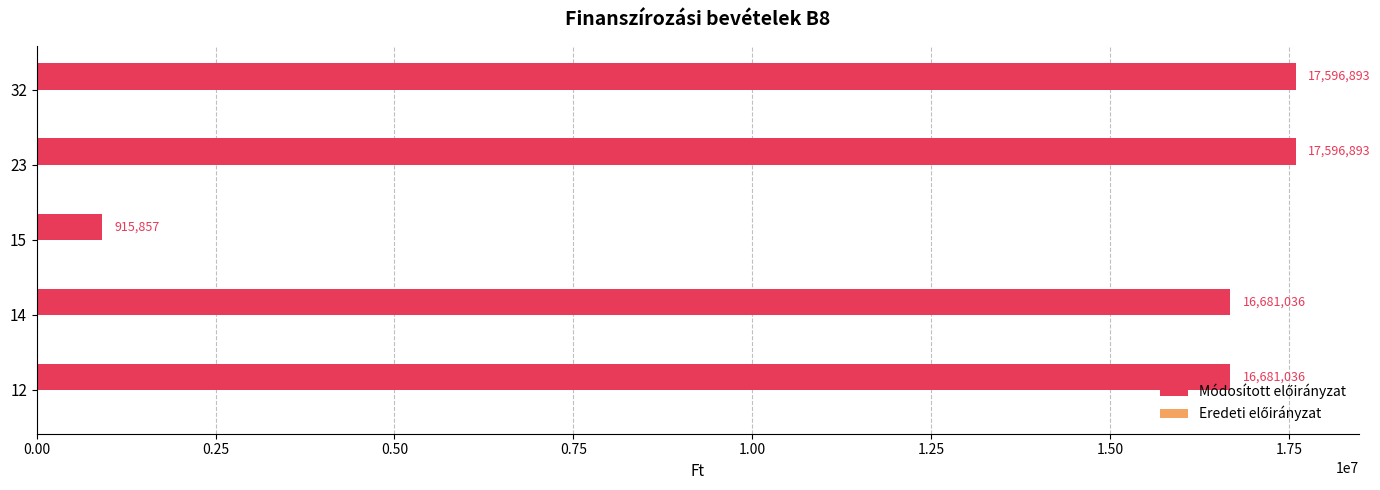

Between 15 and 14, which is larger?

14